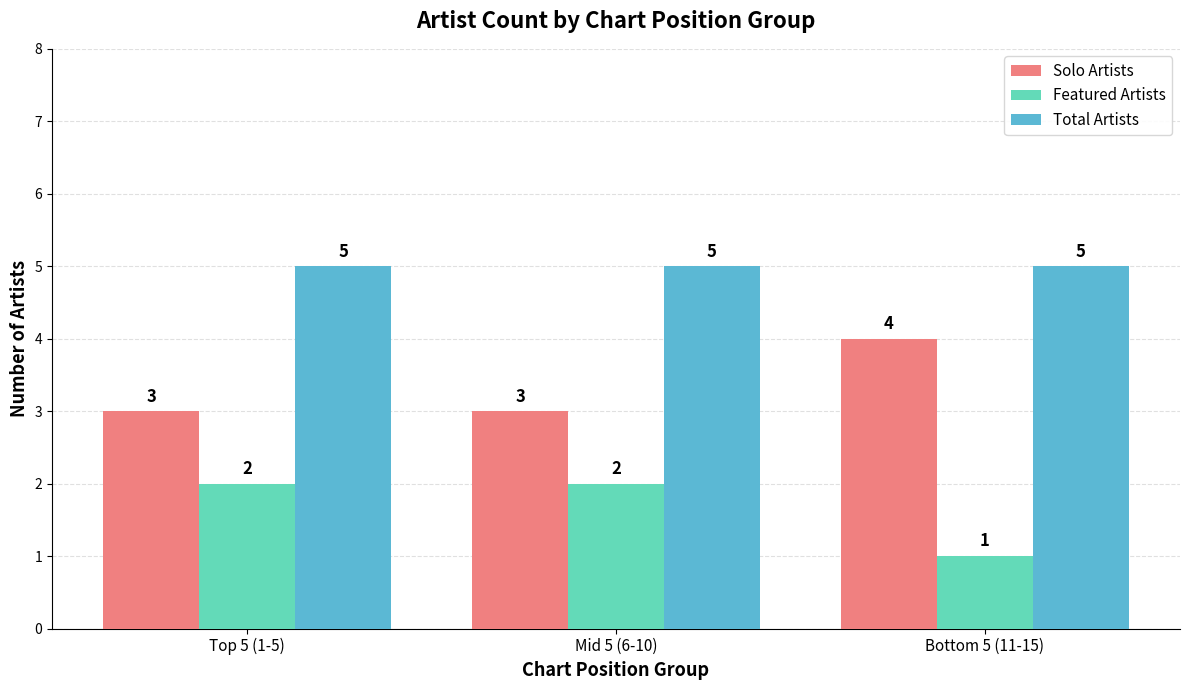

What are all the series names shown in the legend?

Solo Artists, Featured Artists, Total Artists